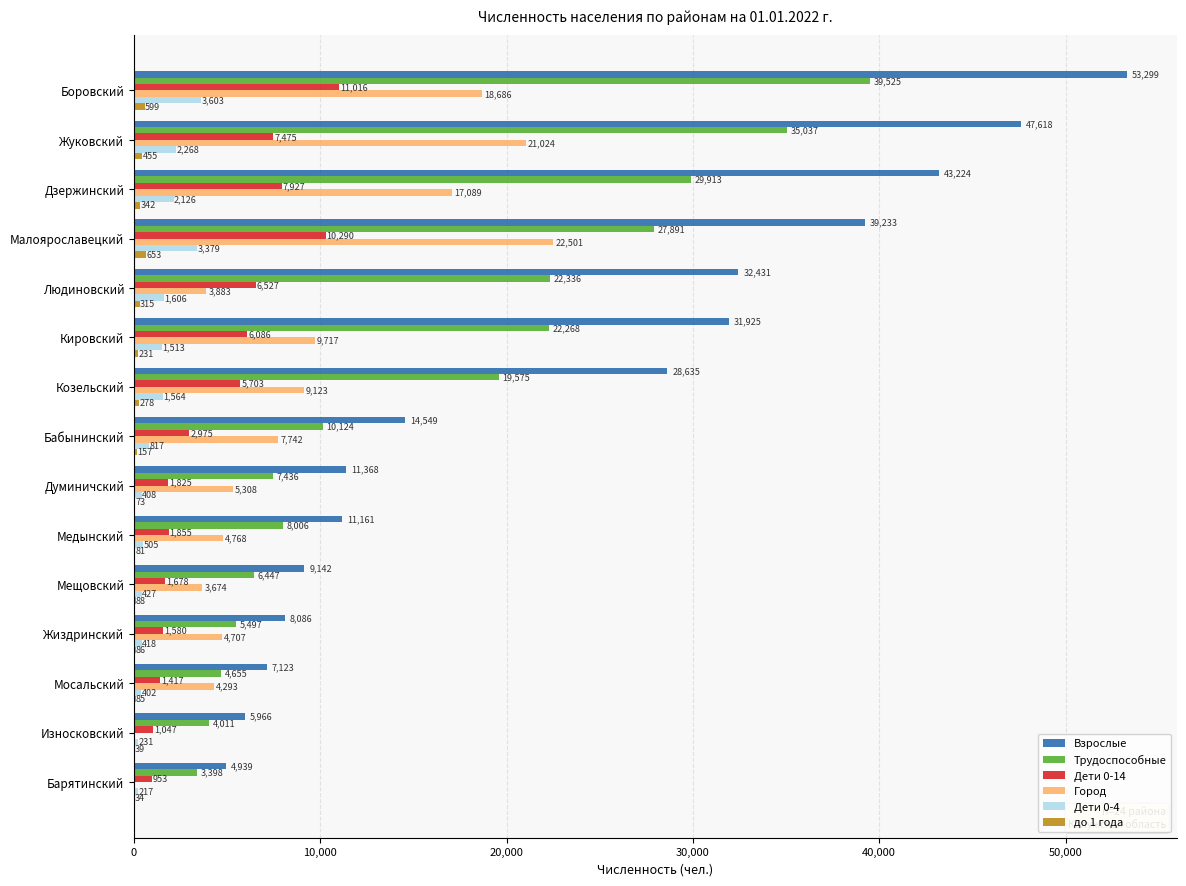

What is the sum of the Дети 0-14 values at Жуковский and Мосальский?

8892